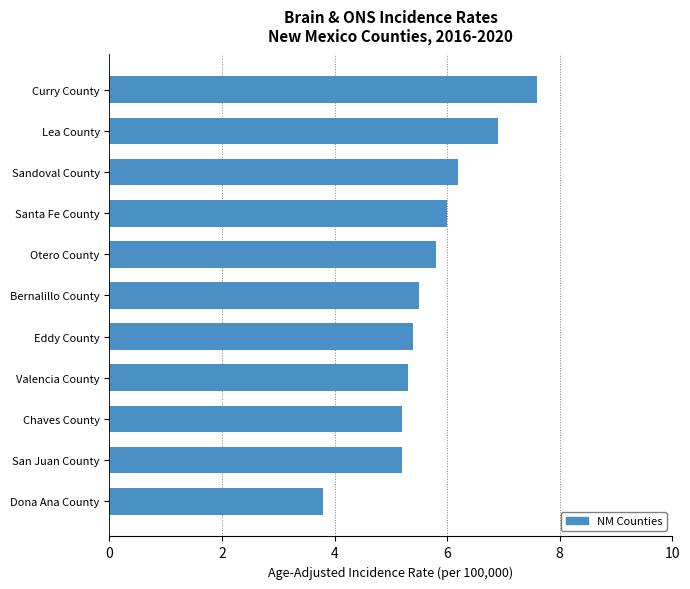

Reading bottom to top, transcribe all the data shown in this chart.

Dona Ana County=3.8	San Juan County=5.2	Chaves County=5.2	Valencia County=5.3	Eddy County=5.4	Bernalillo County=5.5	Otero County=5.8	Santa Fe County=6.0	Sandoval County=6.2	Lea County=6.9	Curry County=7.6